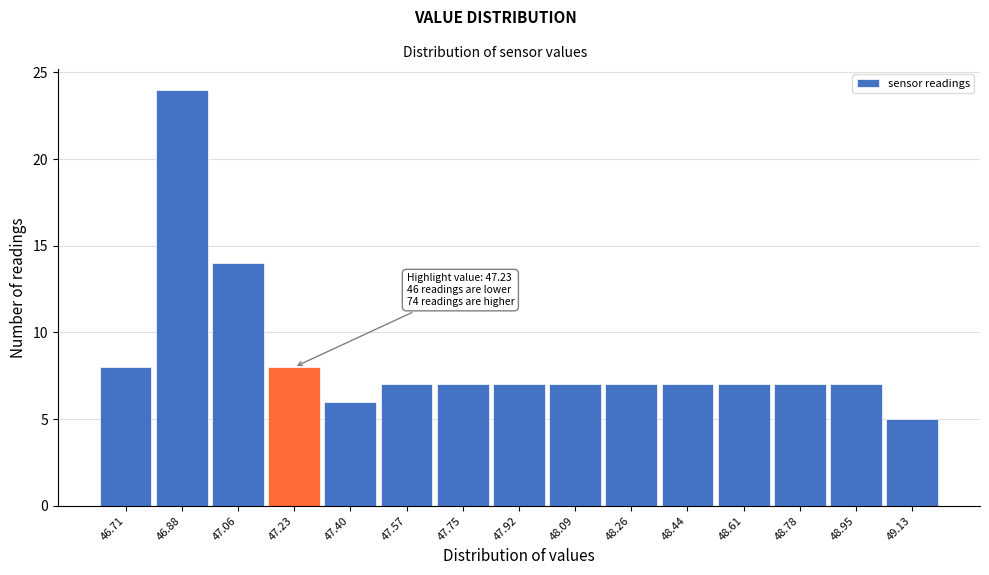

Reading left to right, list all the values displayed in this chart.

8	24	14	8	6	7	7	7	7	7	7	7	7	7	5